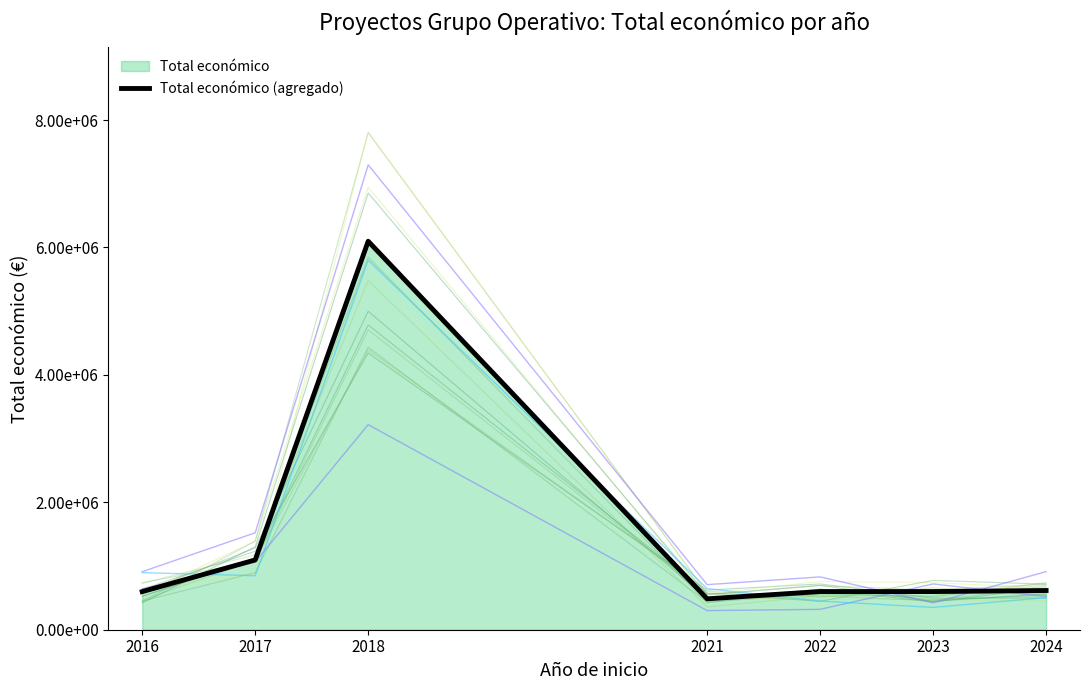

The value at 2024 is 174015. True or false?

False